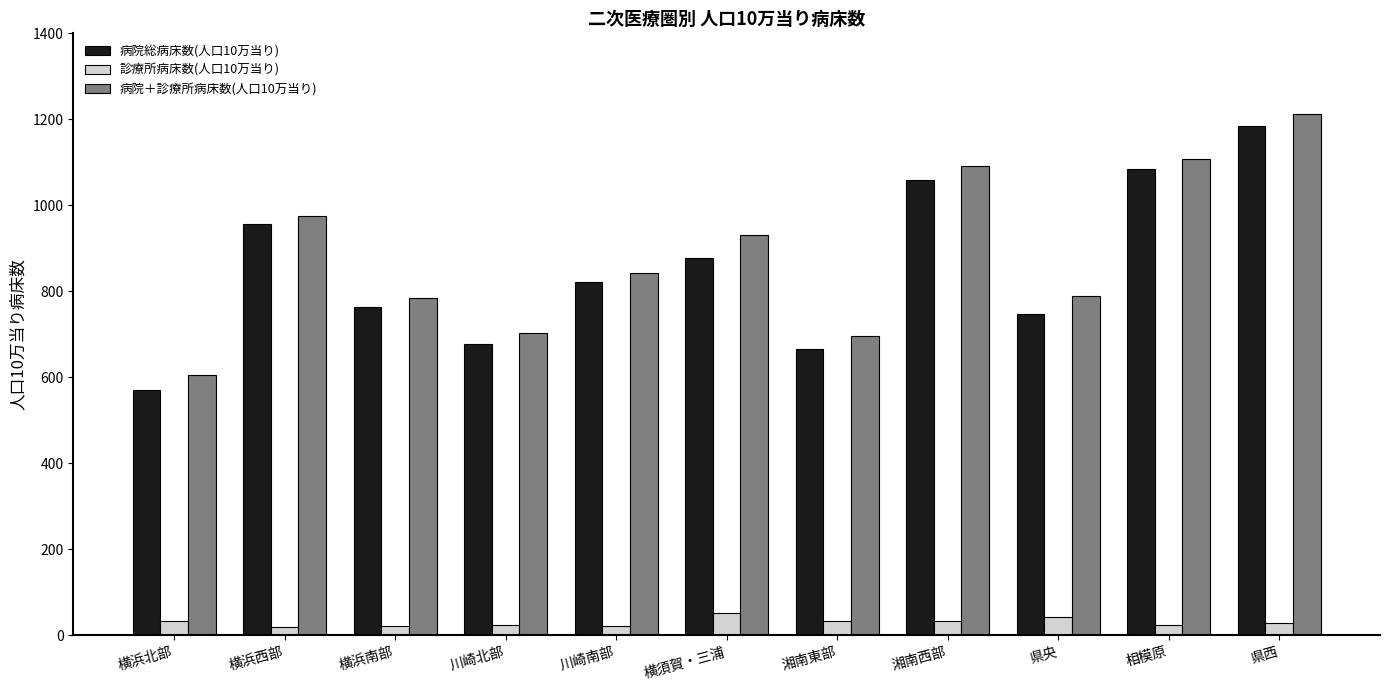

Which series has the largest range (max minus min)?

病院総病床数(人口10万当り)